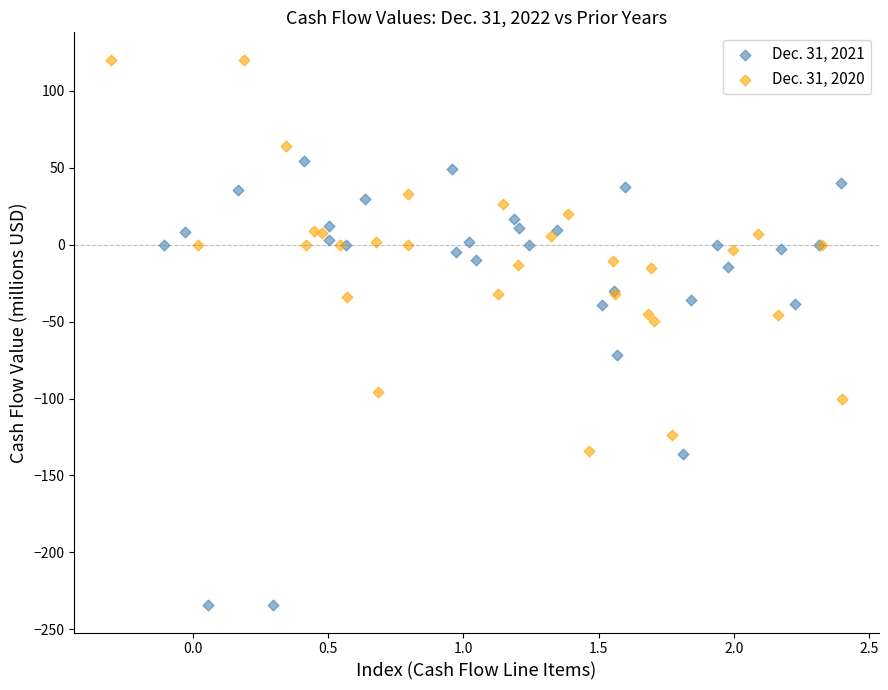

Which series contains the highest Y value?

Dec. 31, 2020